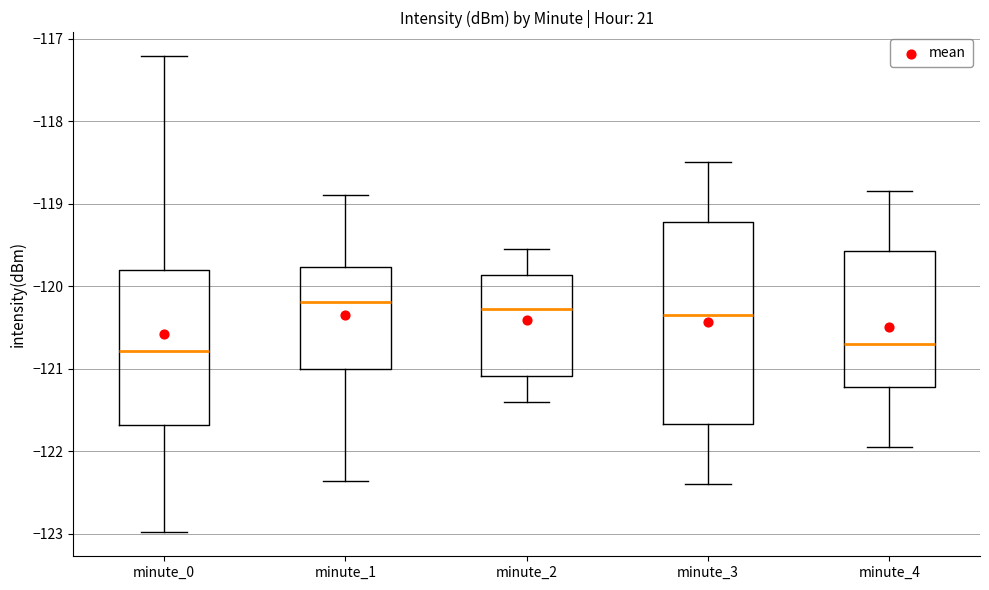

Comparing the boxes themselves (not the whiskers), which one is the tallest?

minute_3